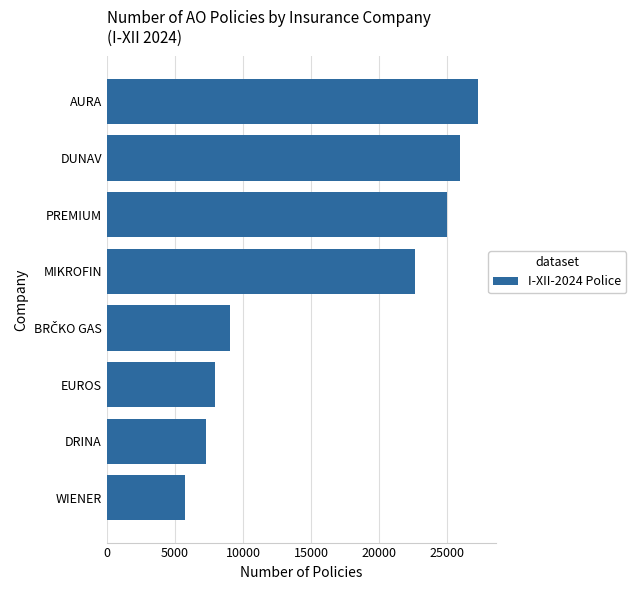

What is the average value?

16346